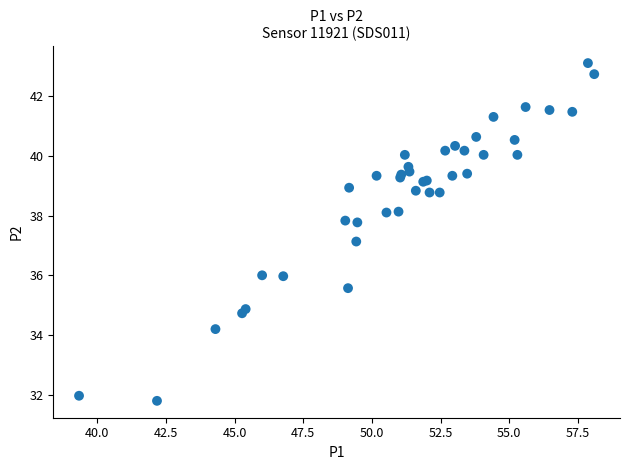

What Y value in the scatter plot is closest to 37?

37.1